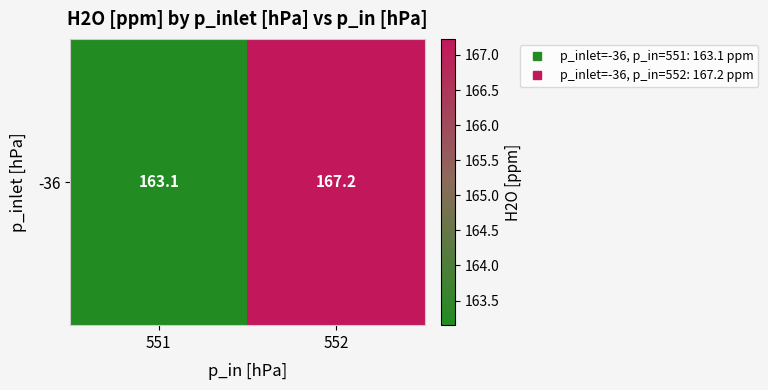

List the labels in order of value, largest first.

552, 551